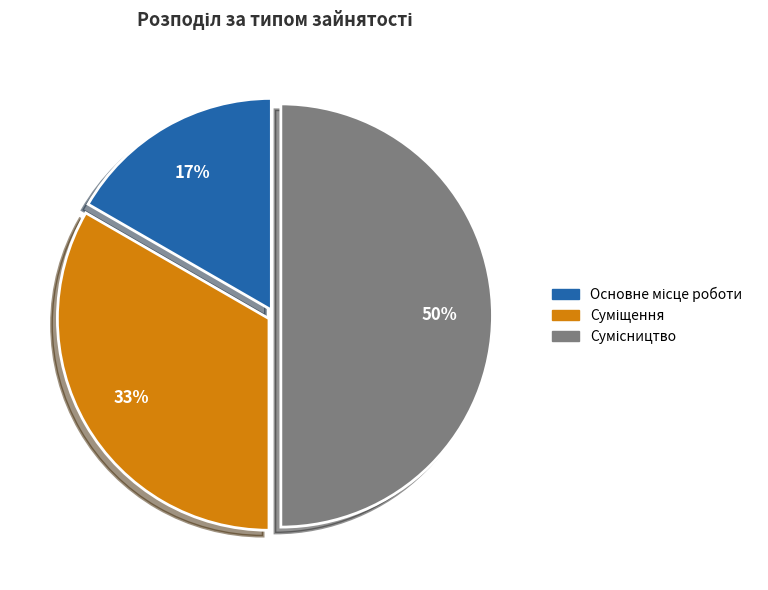

Count the number of slices in the pie.

3